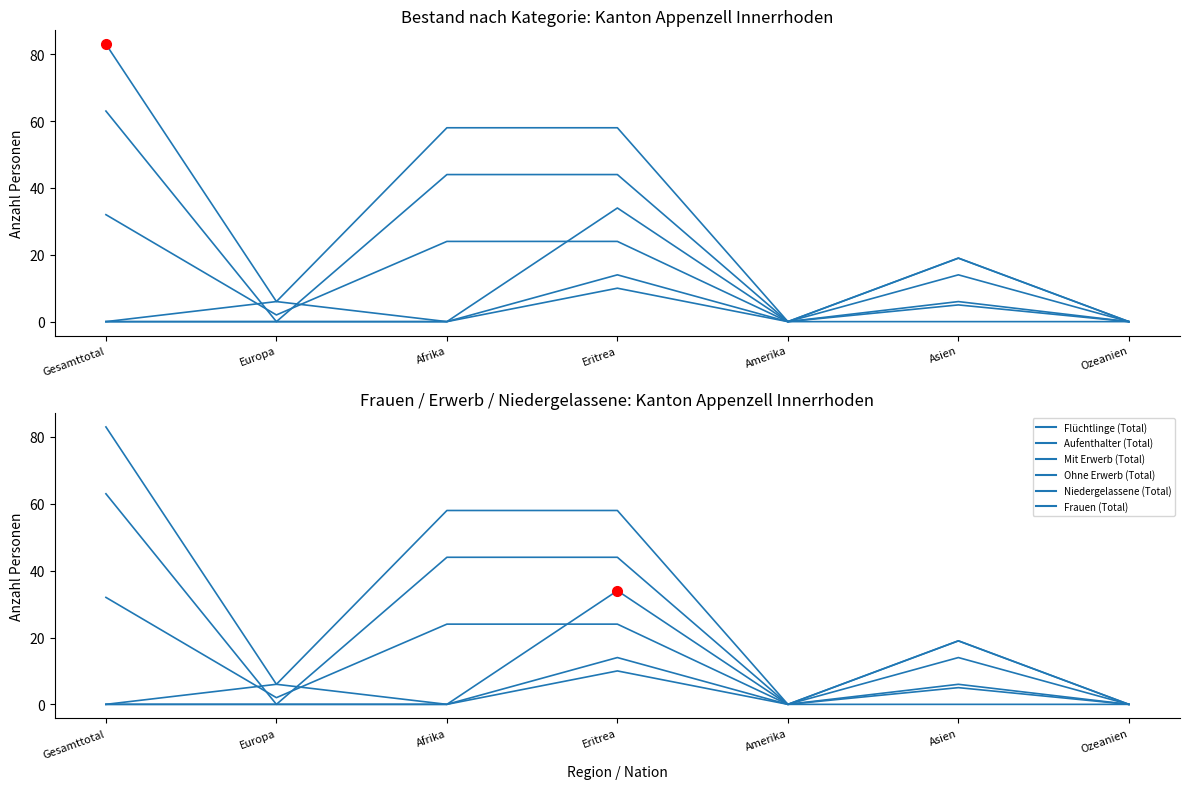

Does the chart display data point markers on the line(s)?

No